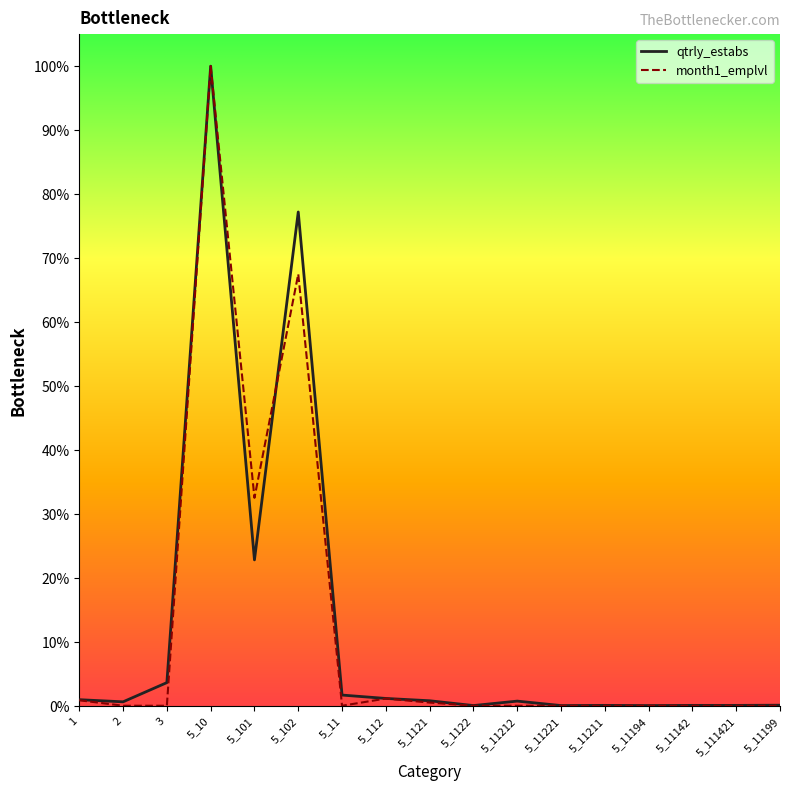

At which label is month1_emplvl closest to 21988?

5_101